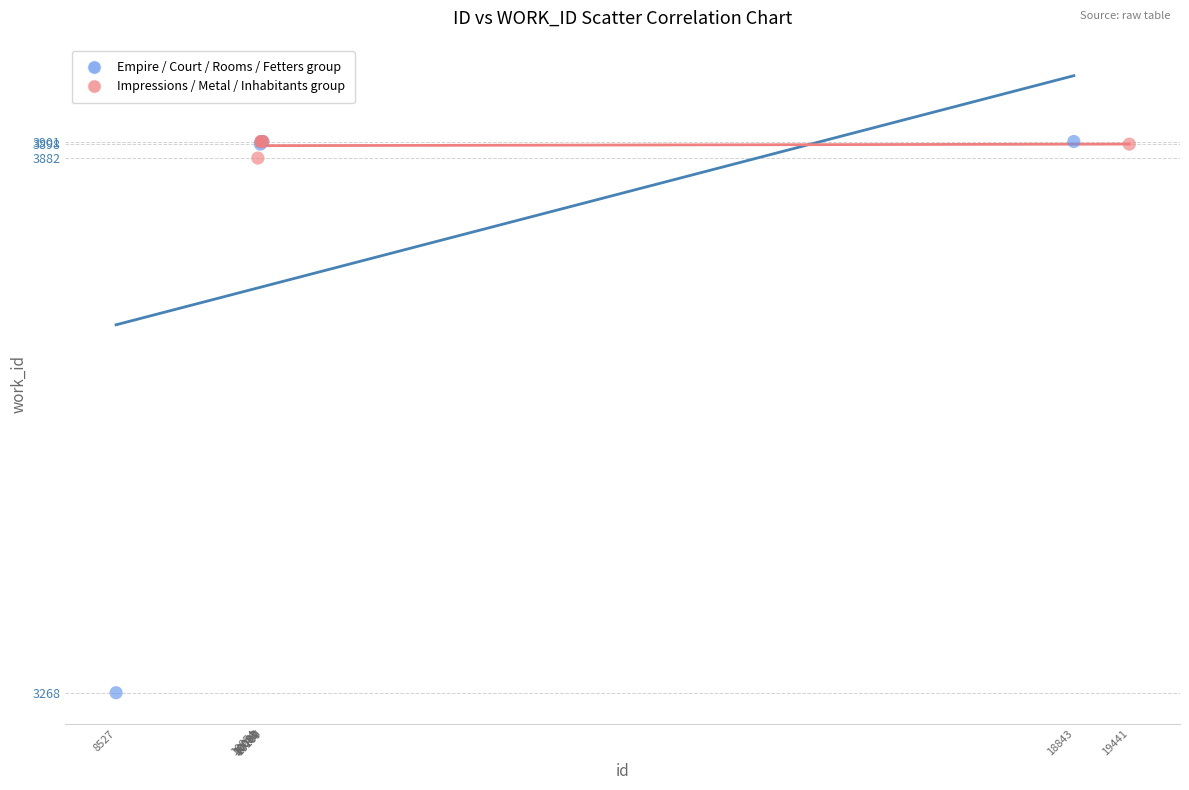

Which series has the widest spread of Y values?

Empire / Court / Rooms / Fetters group